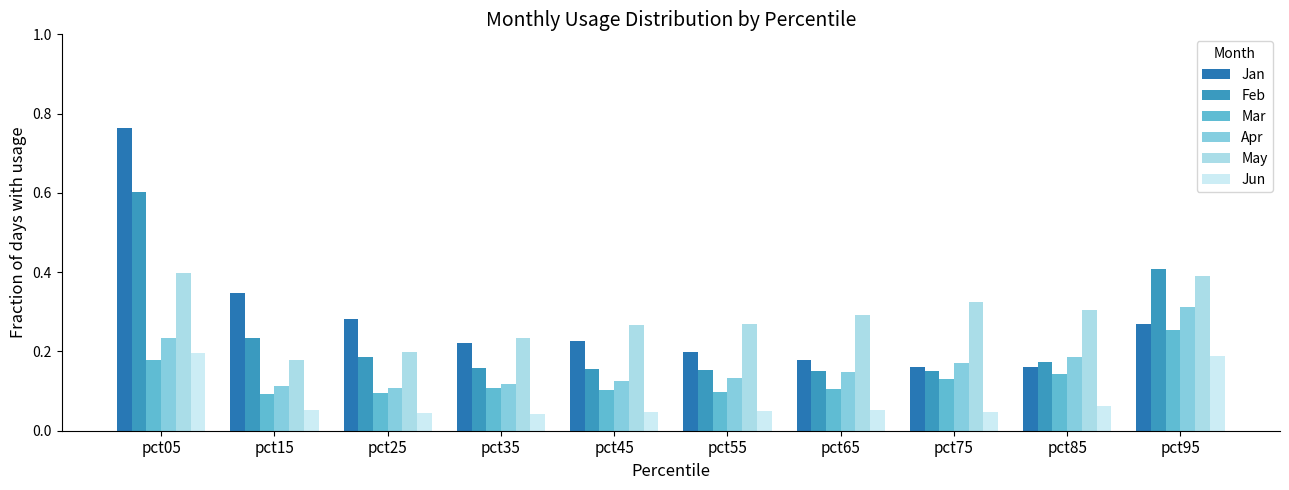

What is the spread (max minus min) of values at pct25?

0.2